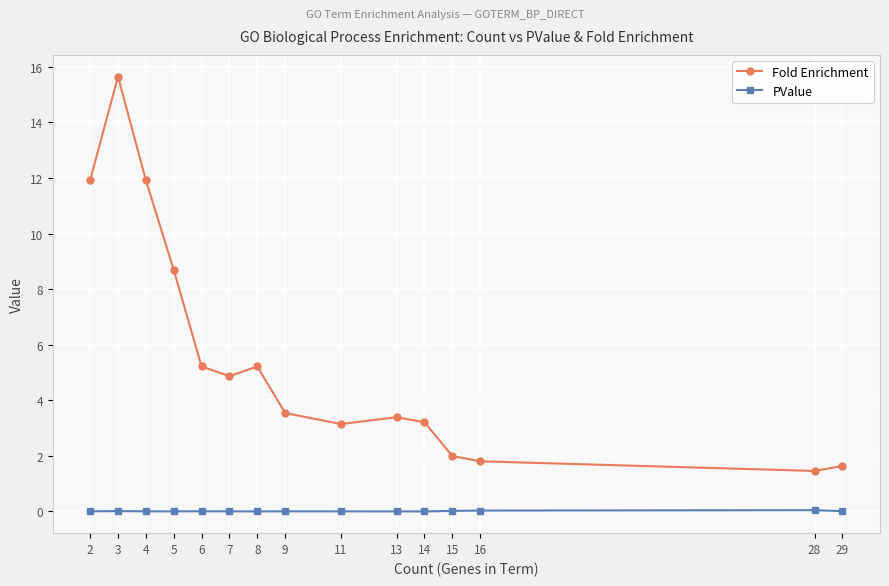

What is the greatest value displayed?

15.7